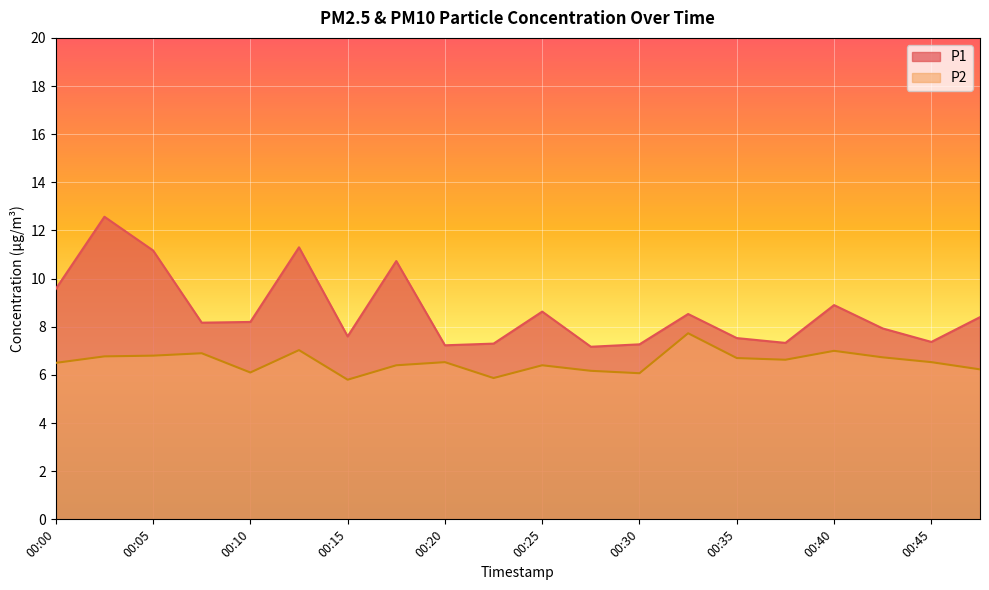

Between 00:15 and 00:00, which is larger?

00:00